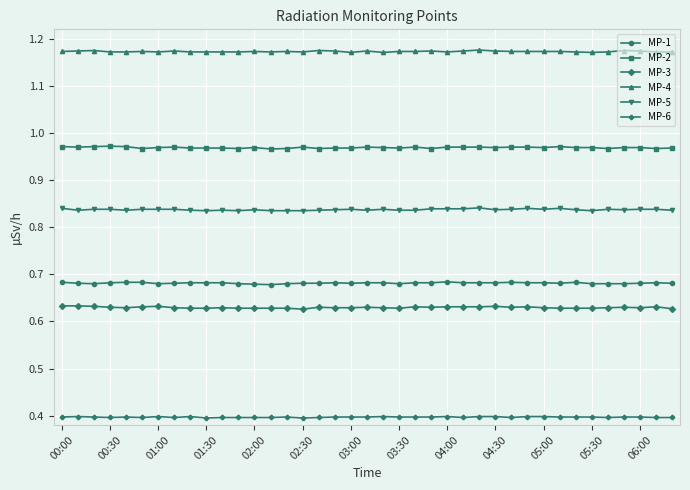

Which series has the largest total across all categories?

MP-4